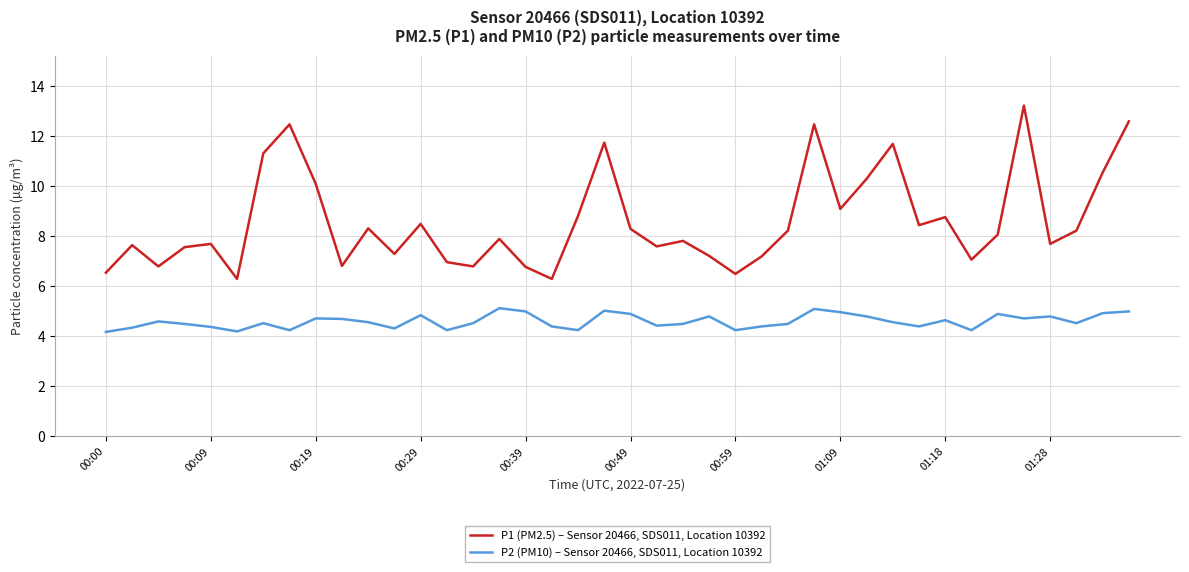

Which series has the widest spread of values?

P1 (PM2.5) – Sensor 20466, SDS011, Location 10392